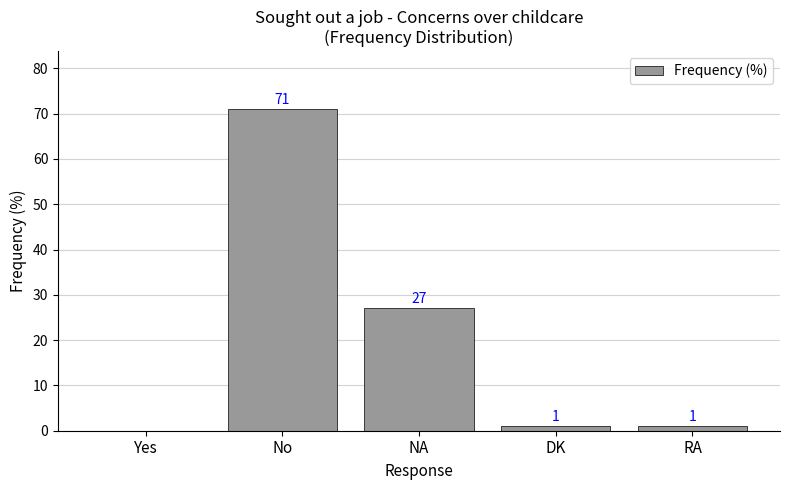

What is the sum of all values?

100